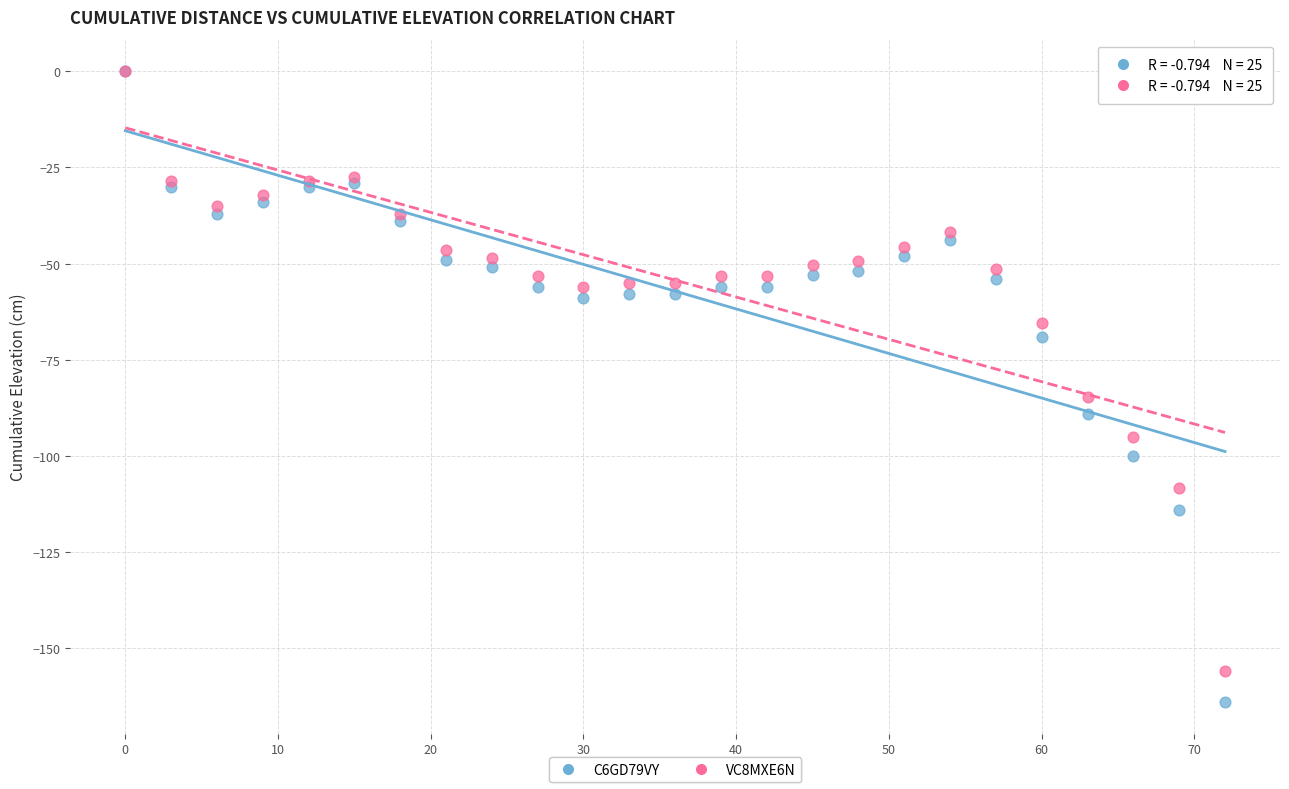

Across all series, what Y value is closest to -82?

-84.5